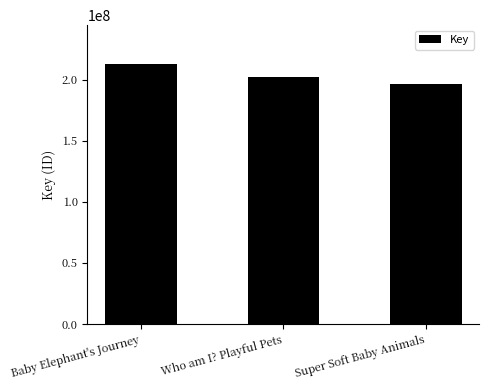

What is the label of the 2nd bar from the left?

Who am I? Playful Pets